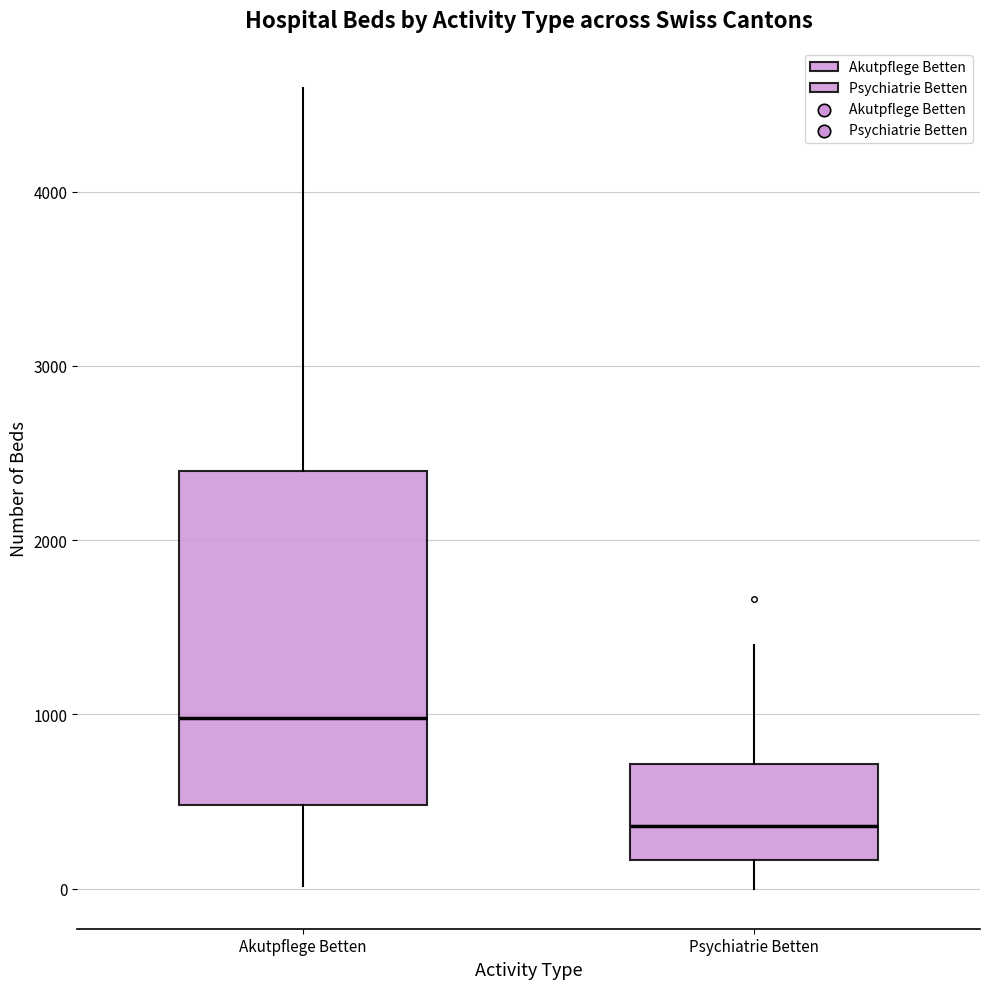

Where is the upper edge of the box for Akutpflege Betten on the y-axis? The values are not printed on the chart, so give them approximately, as read against the axis.

2400